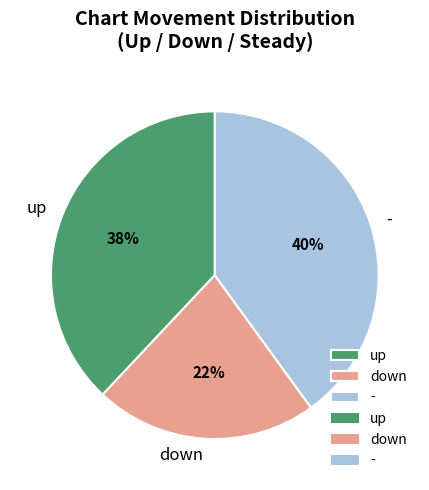

What percentage is the up slice, to the nearest percent?

38%